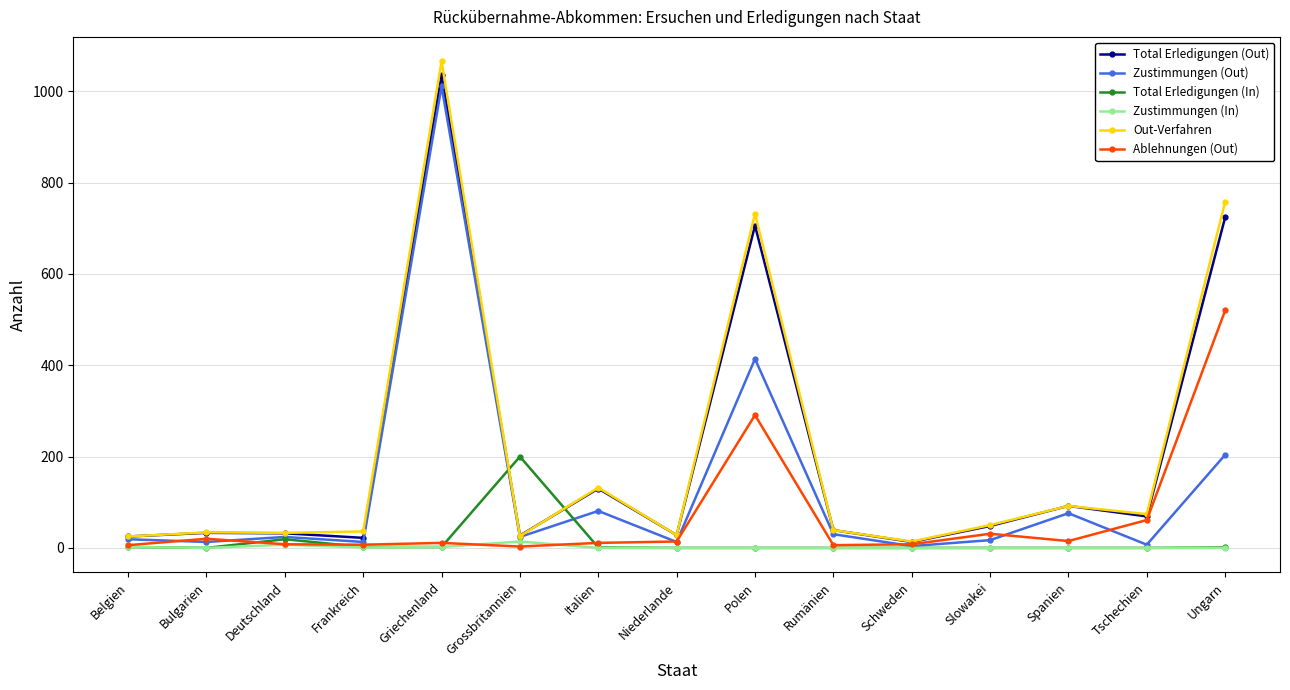

Which series has the widest spread of values?

Out-Verfahren